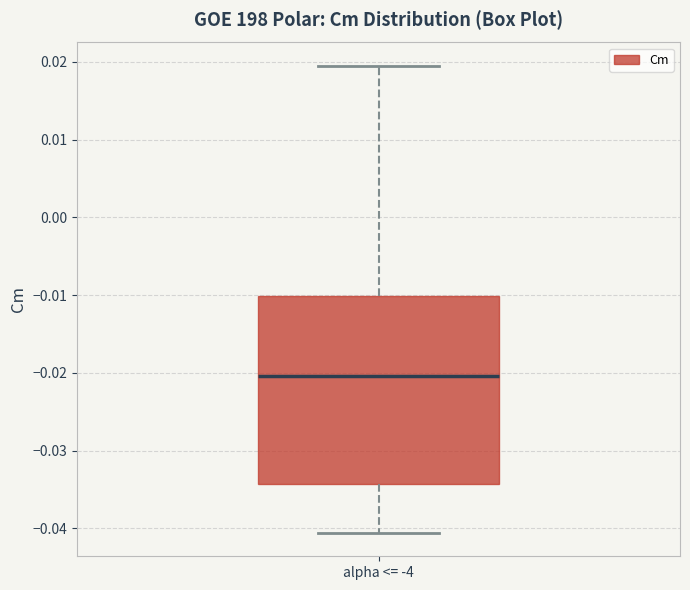

Where is the upper edge of the box for alpha <= -4 on the y-axis? The values are not printed on the chart, so give them approximately, as read against the axis.

-0.010